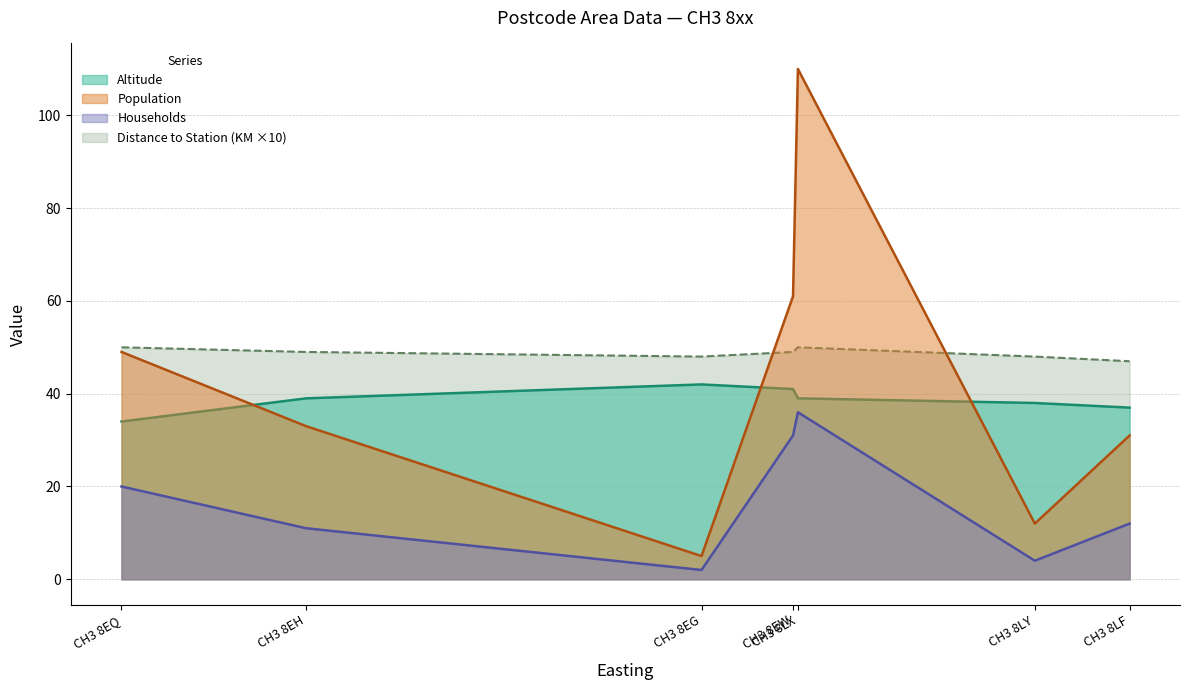

How many values in the Population series exceed 33?

3